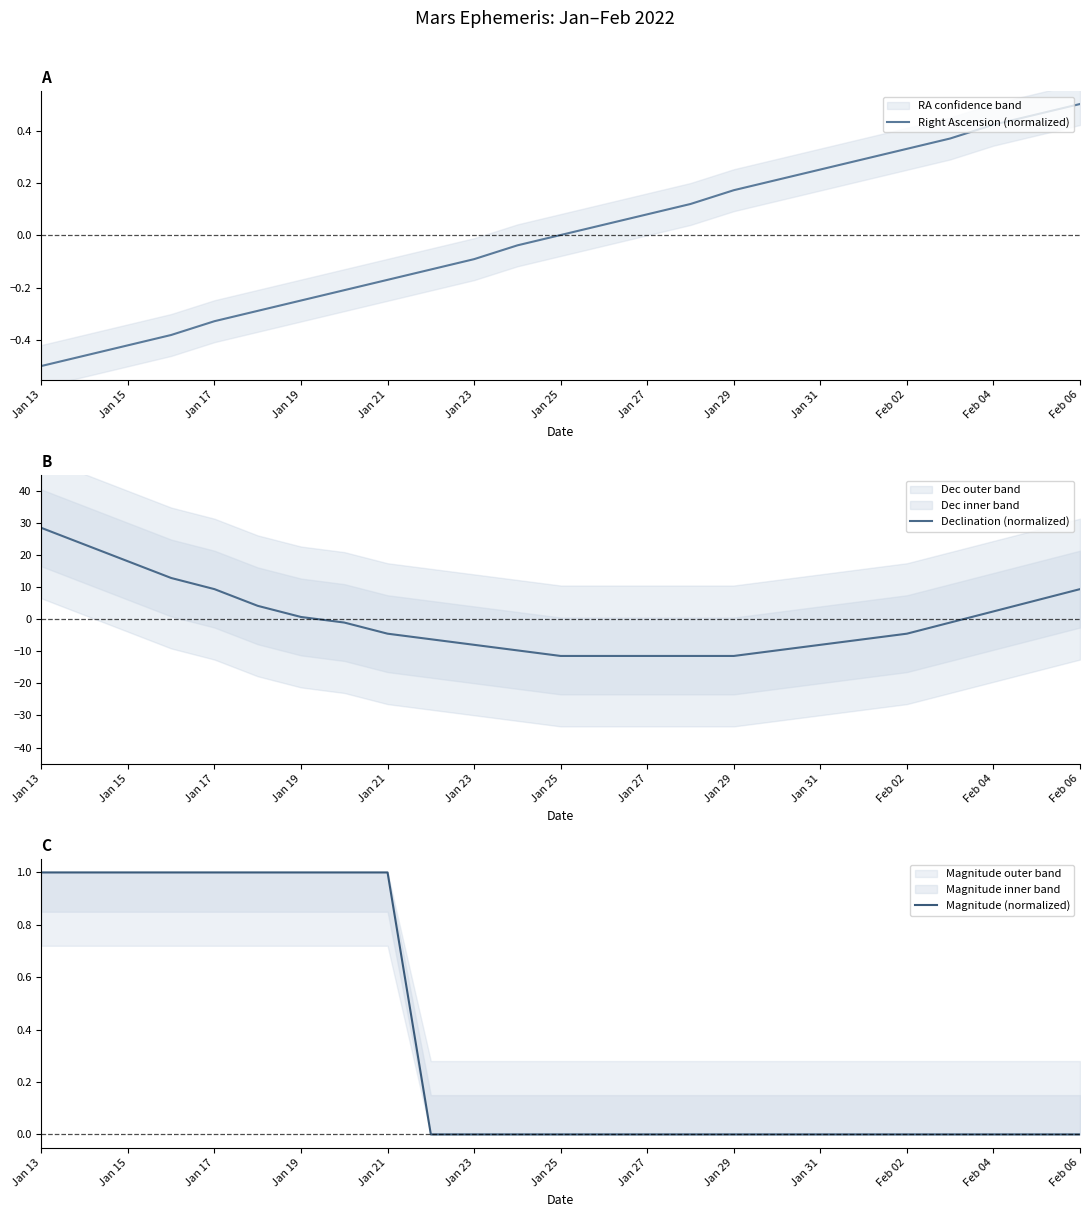

True or false: Right Ascension (normalized) has a value of -0.2 at Jan 15.

False